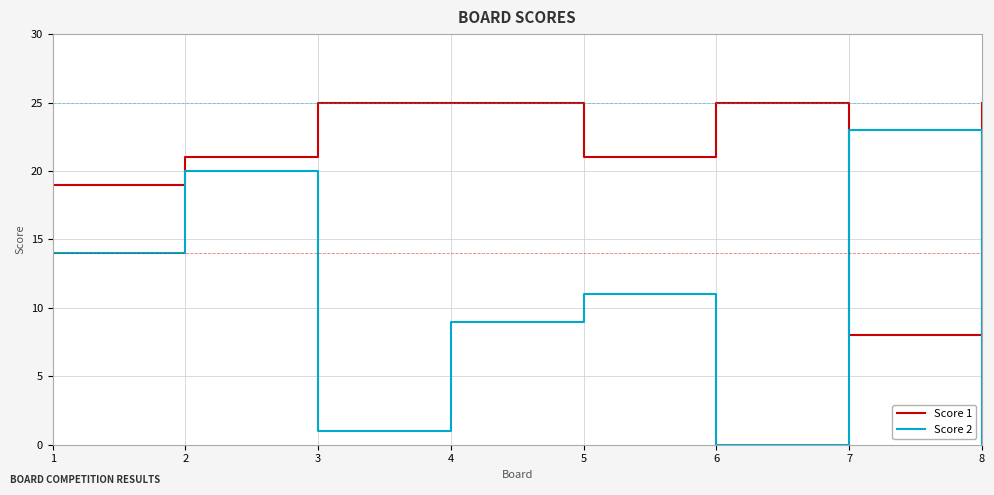

The Score 1 series shows 25 at 6. True or false?

True